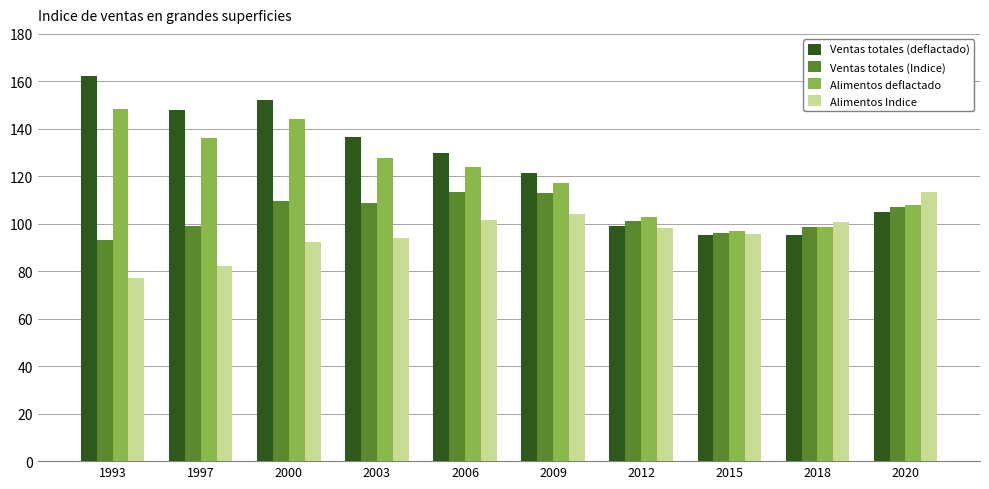

At which category does the chart reach its minimum across all series?

1993